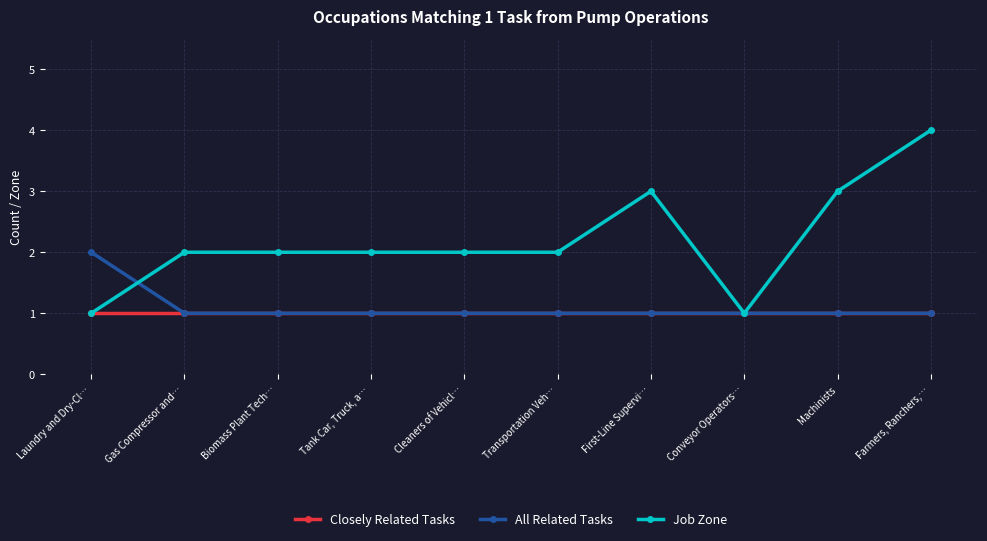

What is the value of the Closely Related Tasks point at the 6th from the left?

1